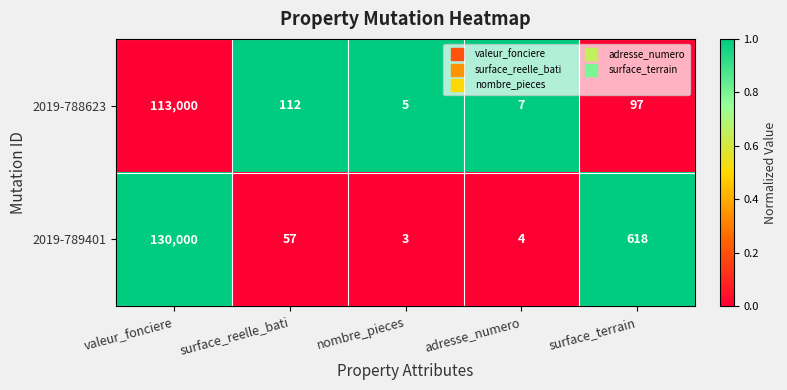

Rank the series by their maximum value, from highest to lowest.

2019-789401, 2019-788623